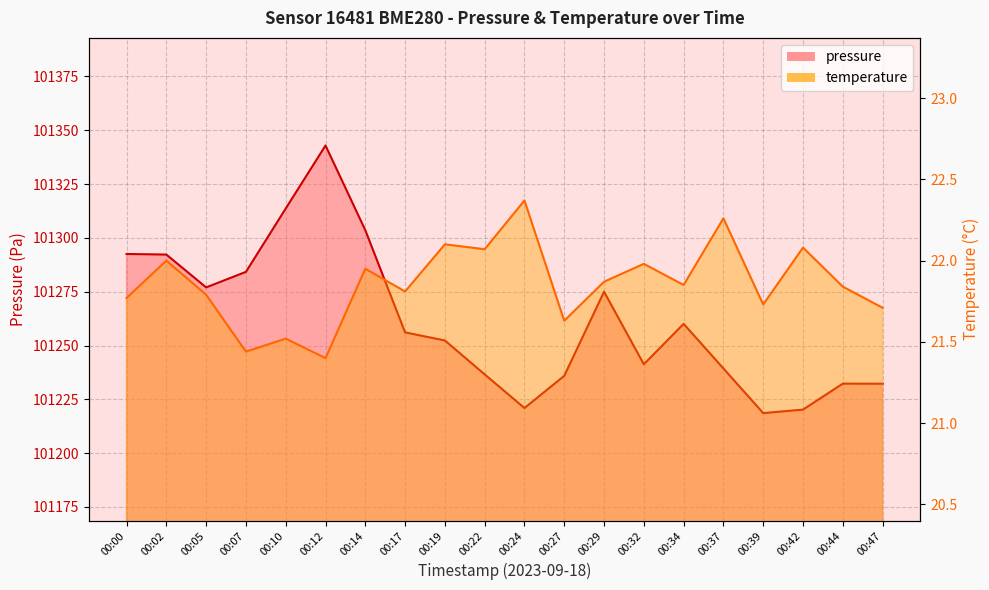

At which category does temperature reach its first local peak?

00:02